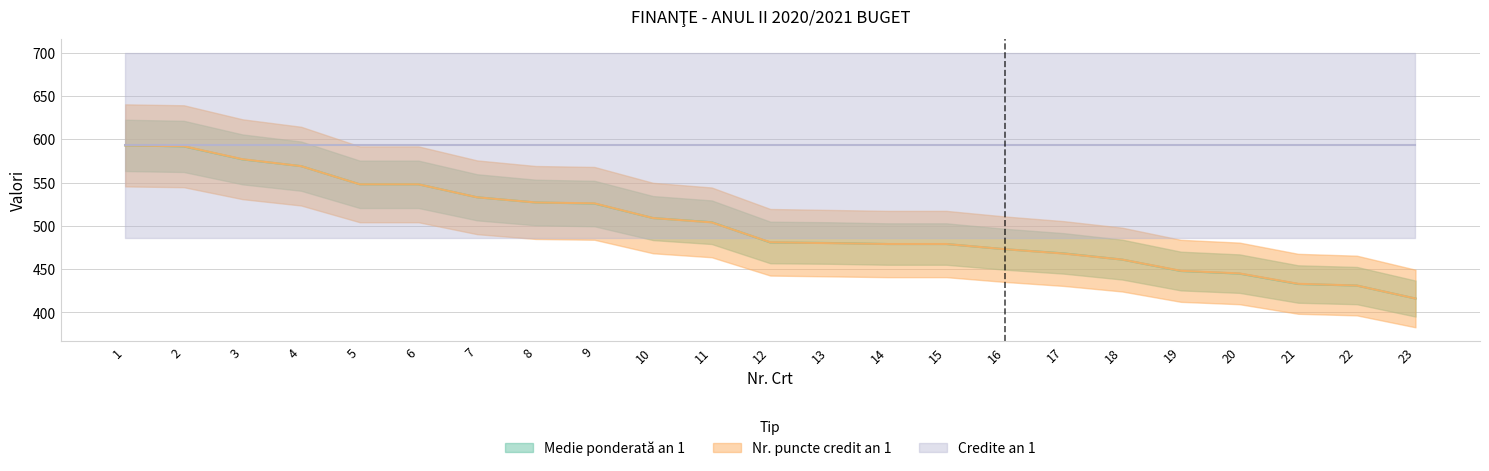

Which series has the widest spread of values?

Medie ponderată an 1